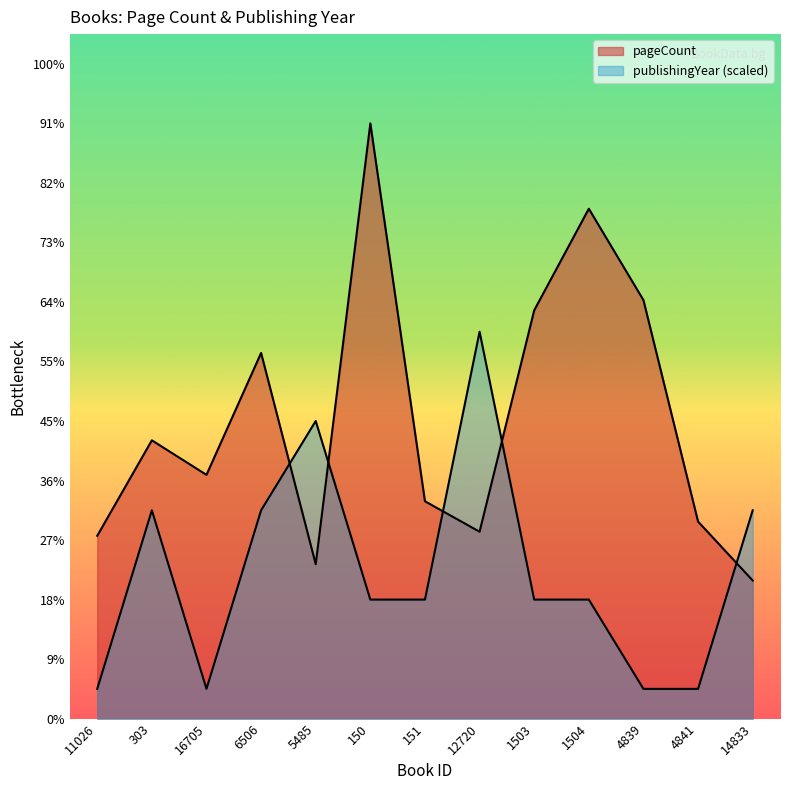

What is the difference between the maximum and minimum values in the pageCount series?

450.0